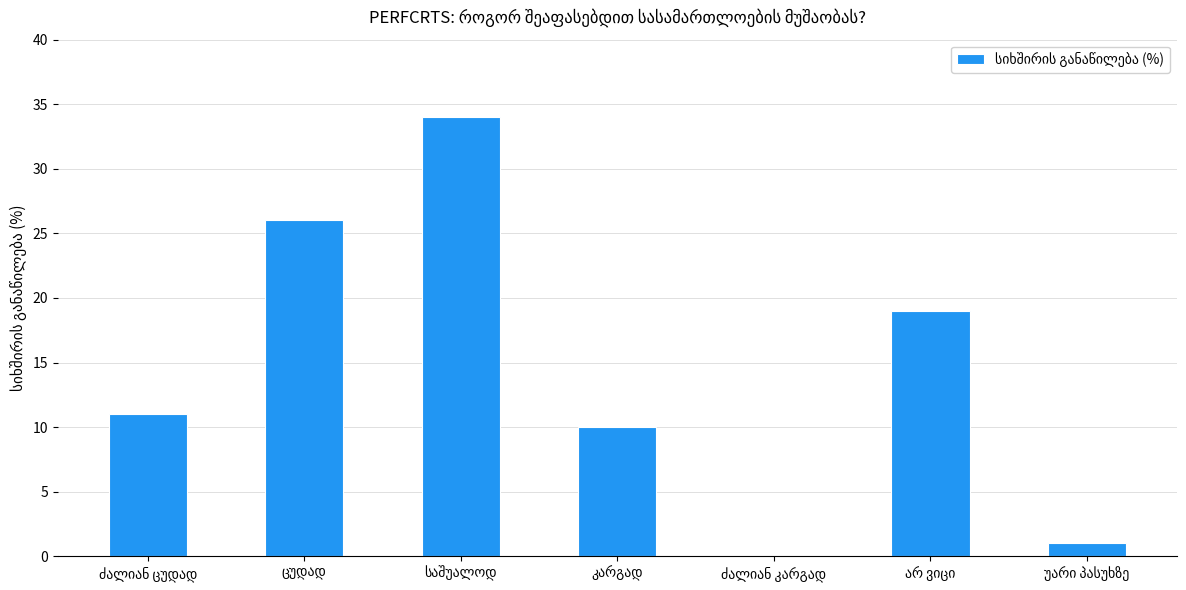

What is the greatest value displayed?

34